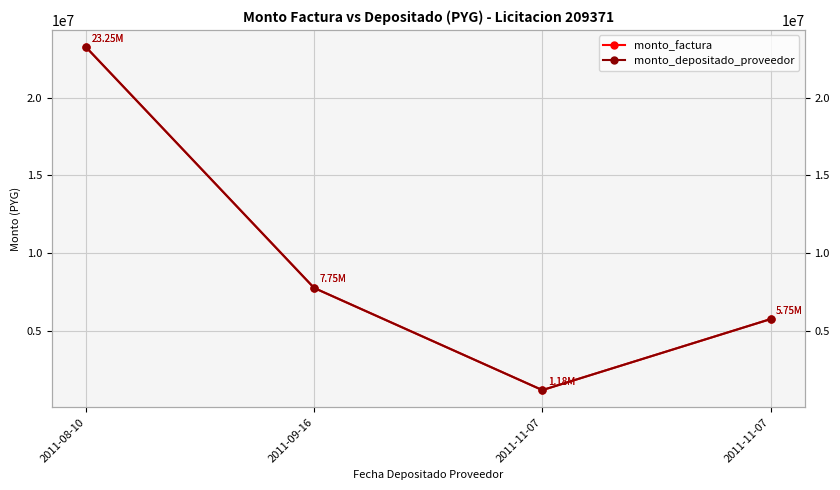

What is the difference between the maximum and minimum values in the monto_depositado_proveedor series?

22079600